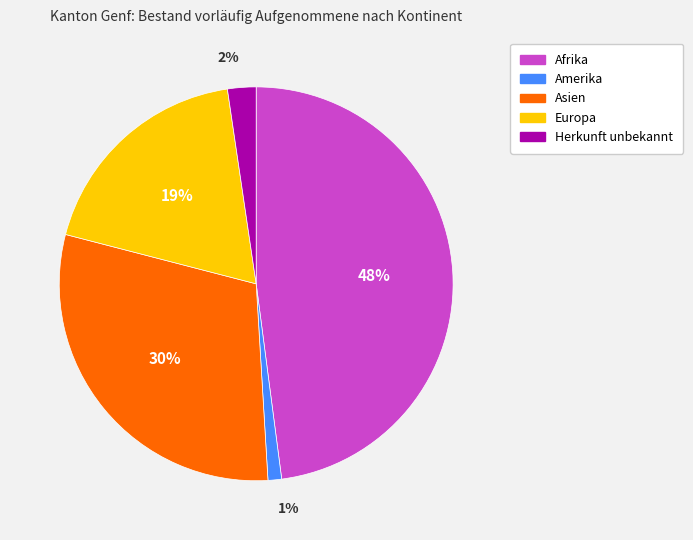

Between Afrika and Asien, which is larger?

Afrika